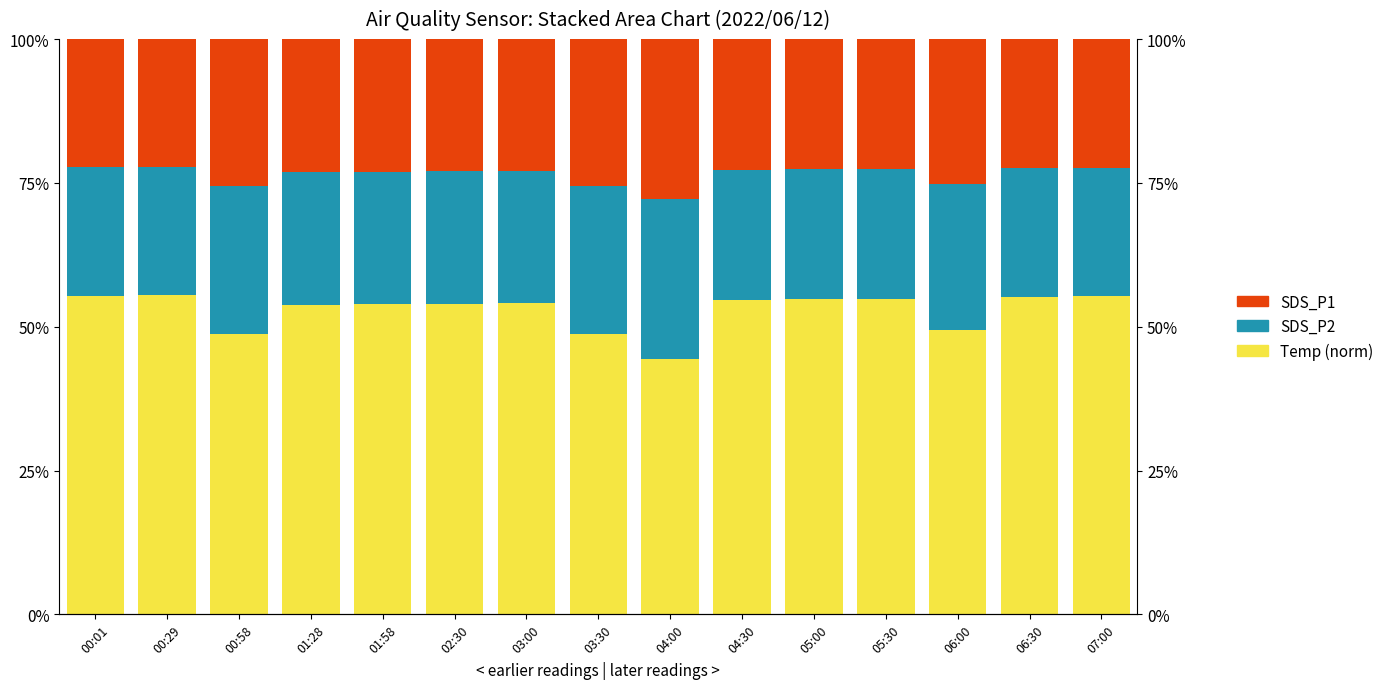

List the labels in order of Temp (norm) value, largest first.

00:29, 00:01, 07:00, 06:30, 05:30, 05:00, 04:30, 03:00, 02:30, 01:58, 01:28, 06:00, 00:58, 03:30, 04:00